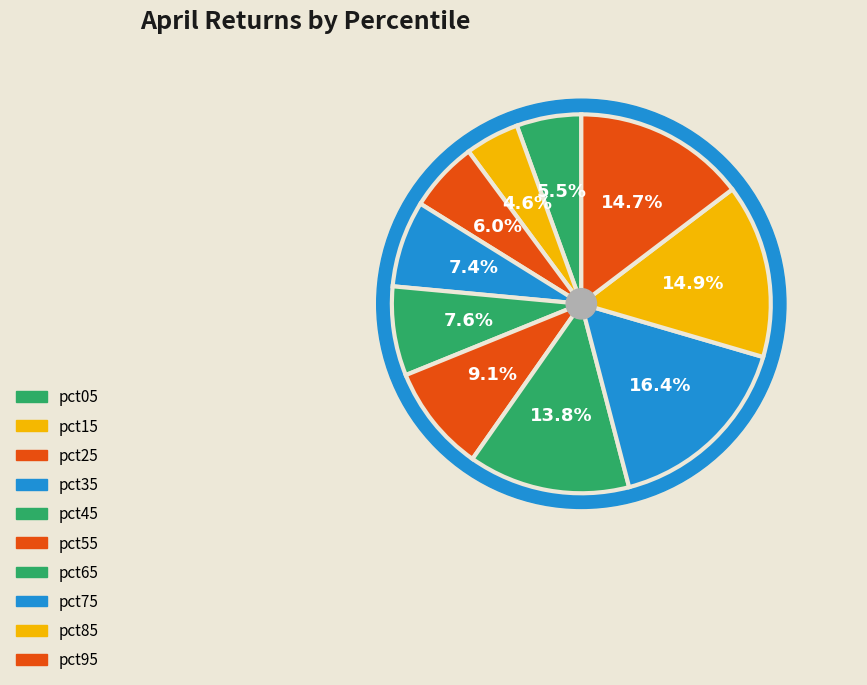

Is there any slice that represents more than half of the pie?

No